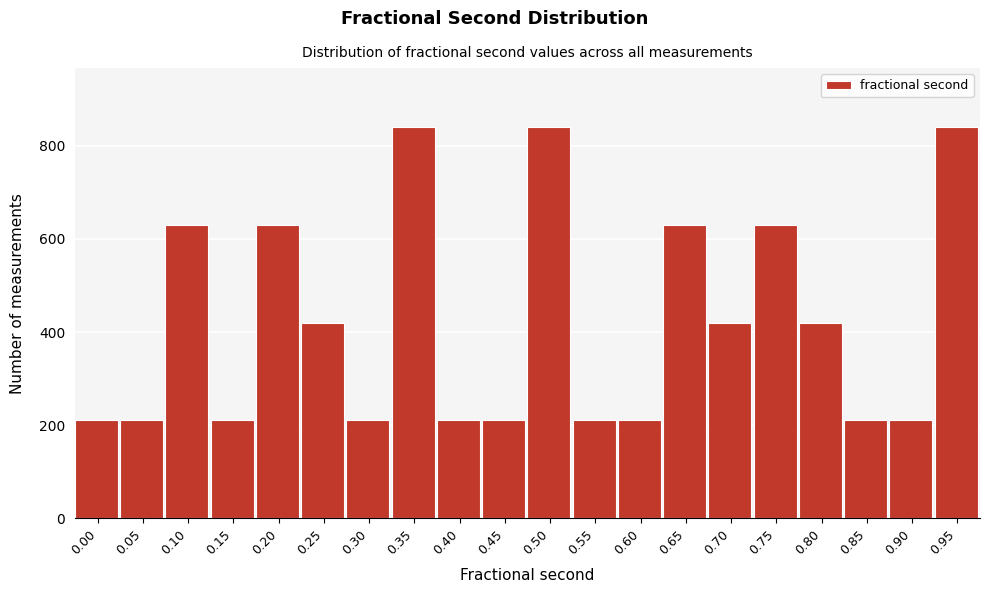

What is the maximum value shown in the chart?

841